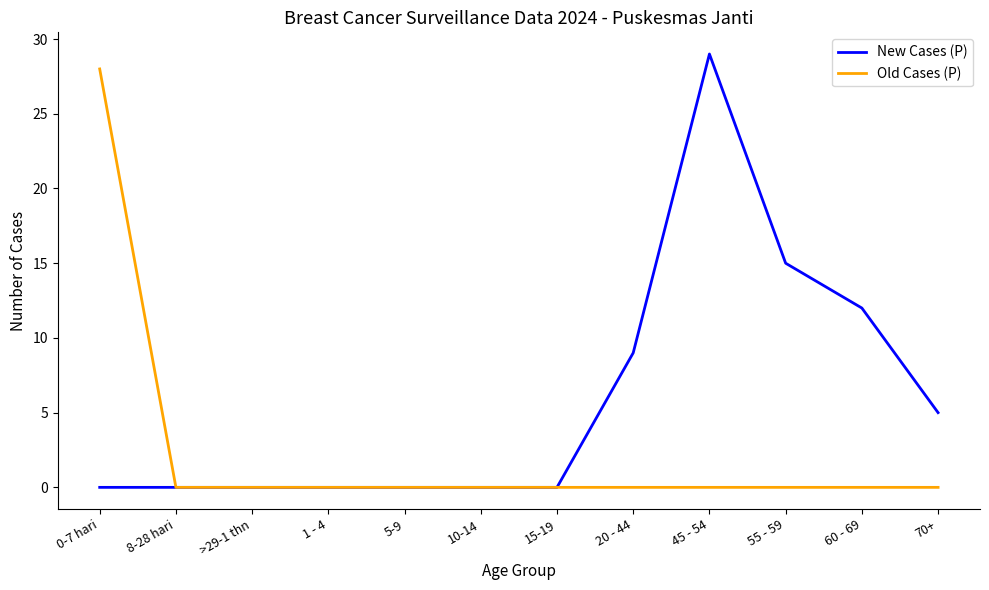

Where is New Cases (P) nearest to the value 14?

55 - 59